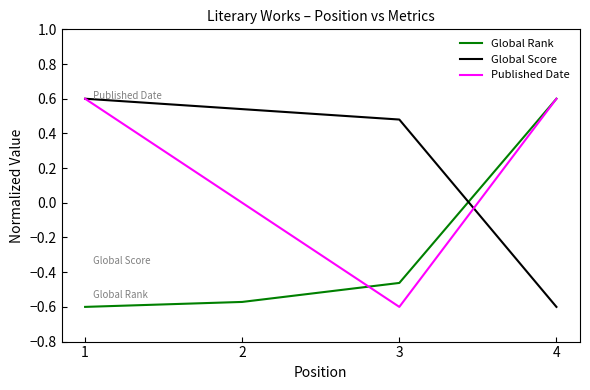

Between which two adjacent categories do Global Score and Global Rank first intersect?

3 and 4